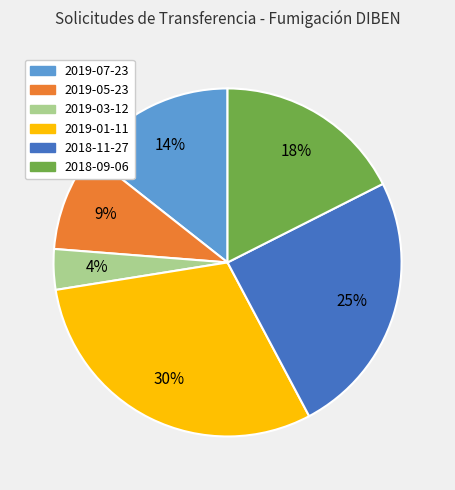

Is it true that 2018-11-27 is 25% of the pie?

True